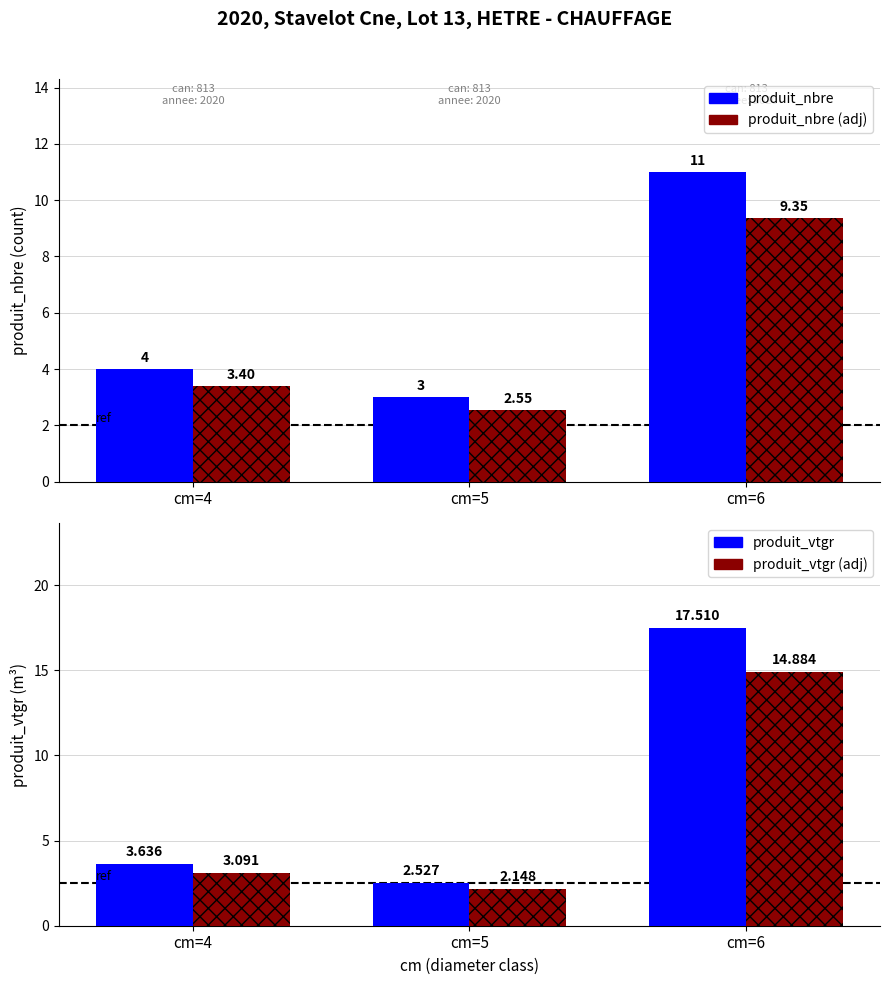

List the series in order of their peak value, highest first.

produit_vtgr, produit_vtgr (adj), produit_nbre, produit_nbre (adj)